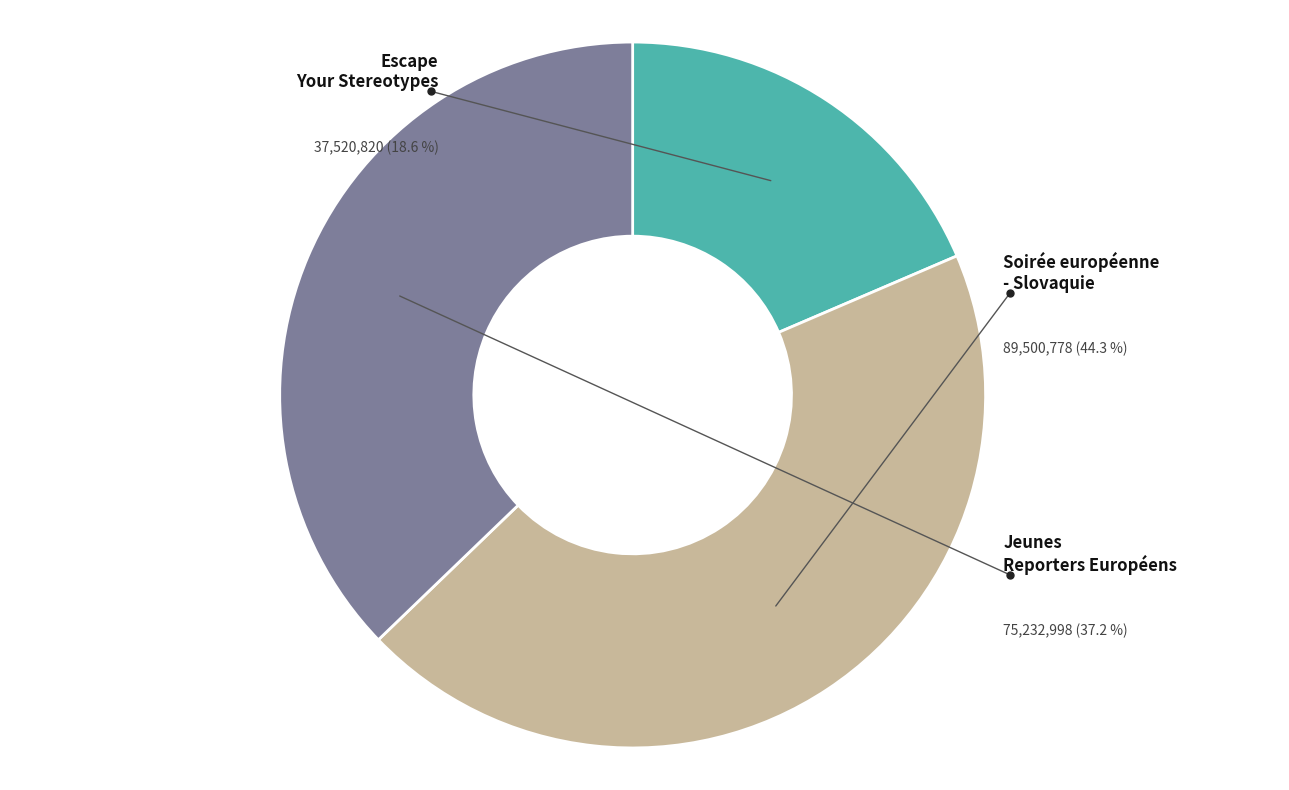

Is there any slice that represents more than half of the pie?

No